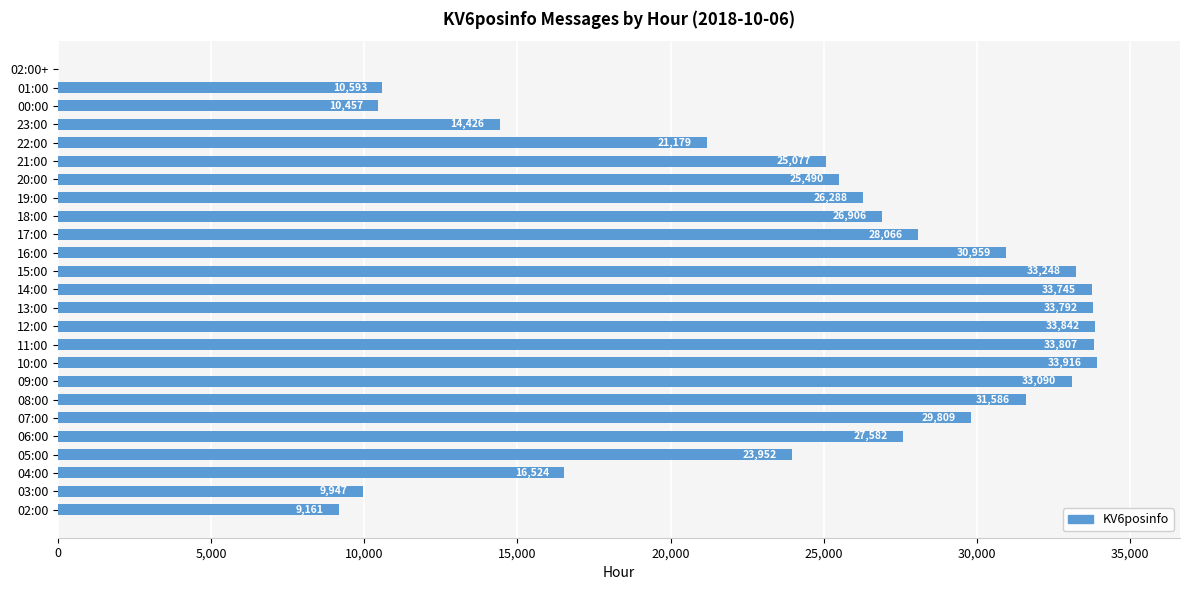

Approximately how many times larger is the value at 16:00 compared to 21:00?

1.2